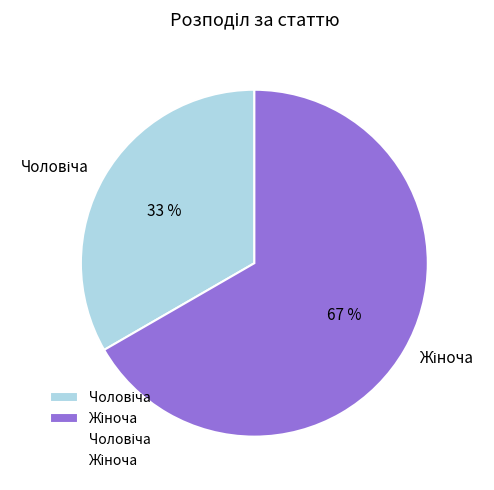

How many slices are in this pie chart?

2